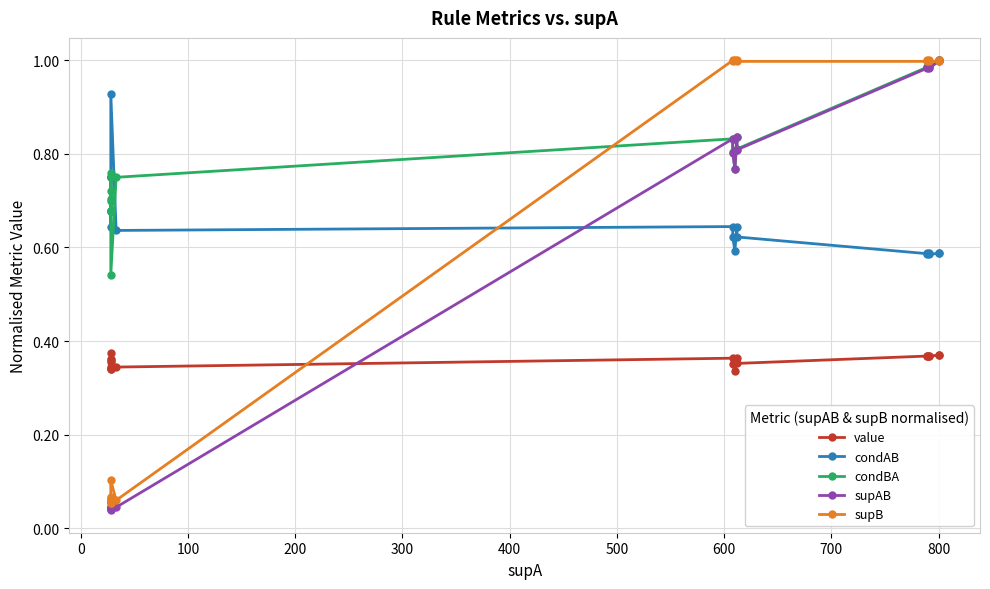

Reading left to right, transcribe all the data shown in this chart.

value: 0.4	0.4	0.4	0.4	0.3	0.3	0.3	0.3	0.3	0.4	0.4	0.3	0.4	0.4	0.4	0.4	0.4	0.4	0.4	0.4
condAB: 0.8	0.8	0.7	0.8	0.7	0.7	0.6	0.9	0.6	0.6	0.6	0.6	0.6	0.6	0.6	0.6	0.6	0.6	0.6	0.6
condBA: 0.8	0.7	0.8	0.7	0.7	0.7	0.7	0.5	0.8	0.8	0.8	0.8	0.8	0.8	1.0	1.0	1.0	1.0	1.0	1.0
supAB: 0.0	0.0	0.0	0.0	0.0	0.0	0.0	0.1	0.0	0.8	0.8	0.8	0.8	0.8	1.0	1.0	1.0	1.0	1.0	1.0
supB: 0.1	0.1	0.1	0.1	0.1	0.1	0.1	0.1	0.1	1.0	1.0	1.0	1.0	1.0	1.0	1.0	1.0	1.0	1.0	1.0